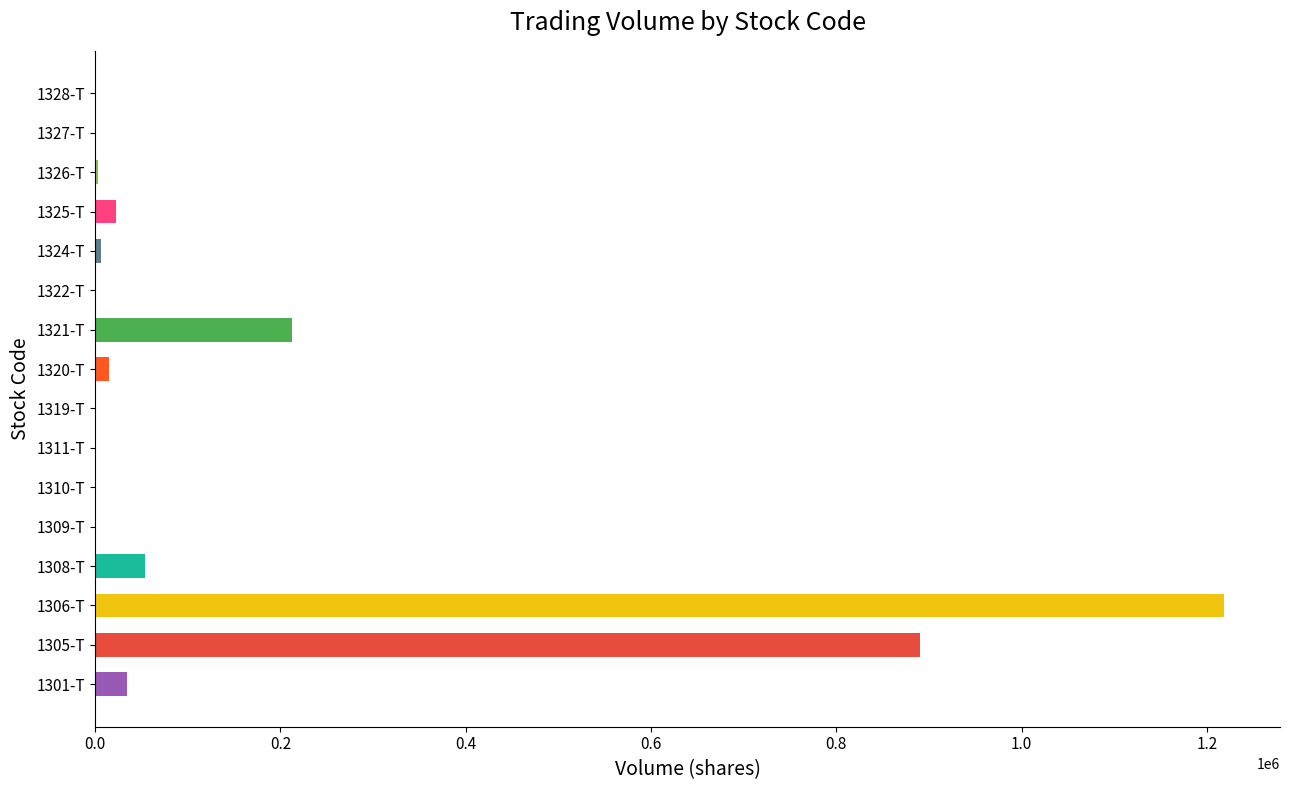

What is the label of the 10th bar from the right?

1311-T